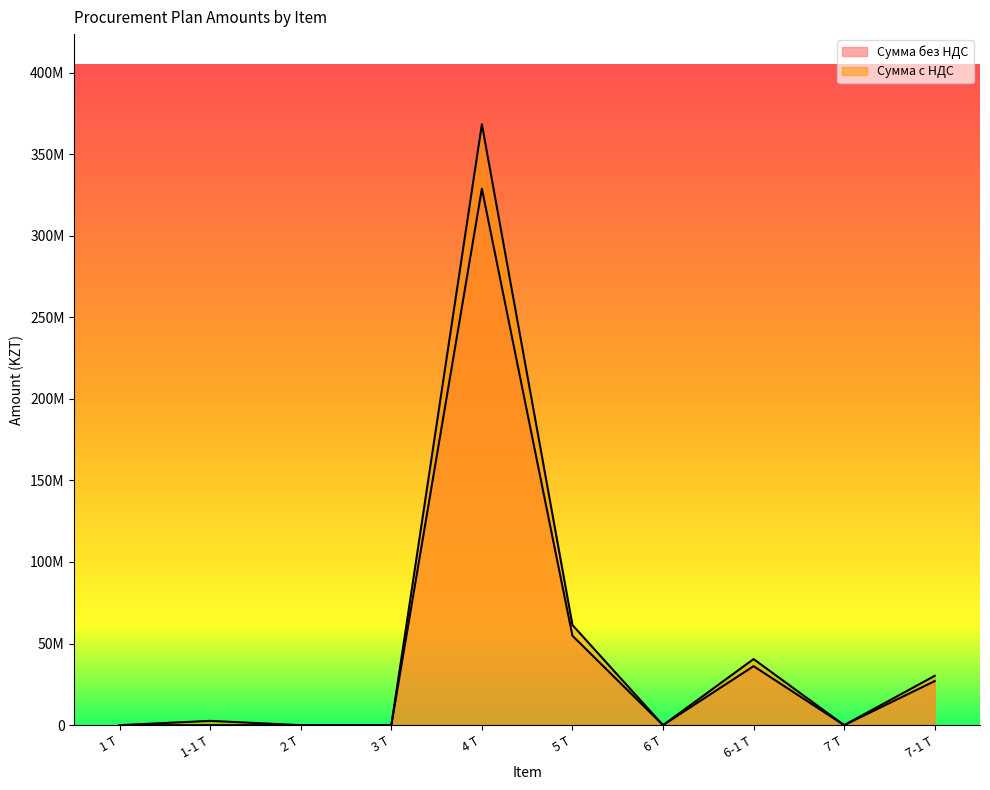

At which label does Сумма без НДС reach its peak?

4 Т